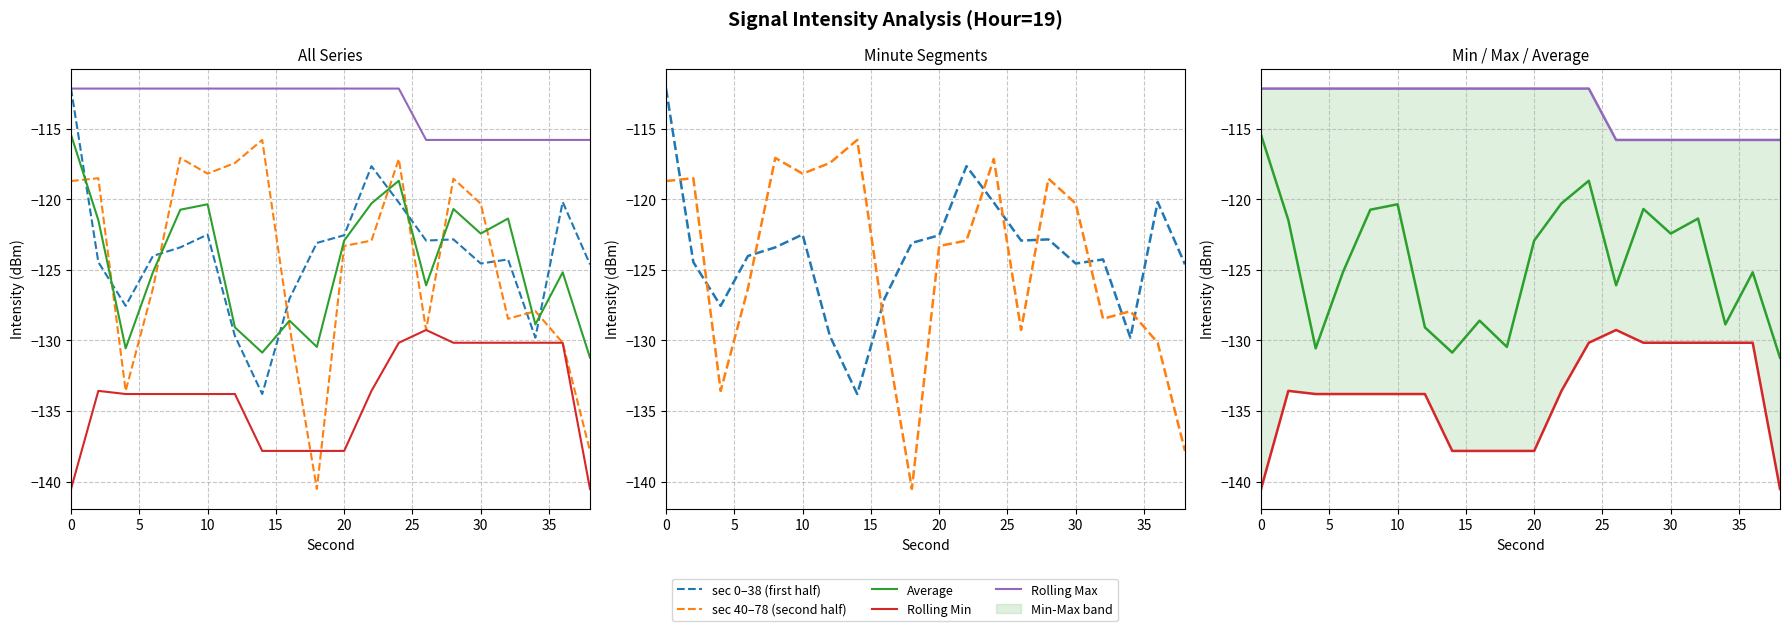

What is the greatest value displayed?

-112.2